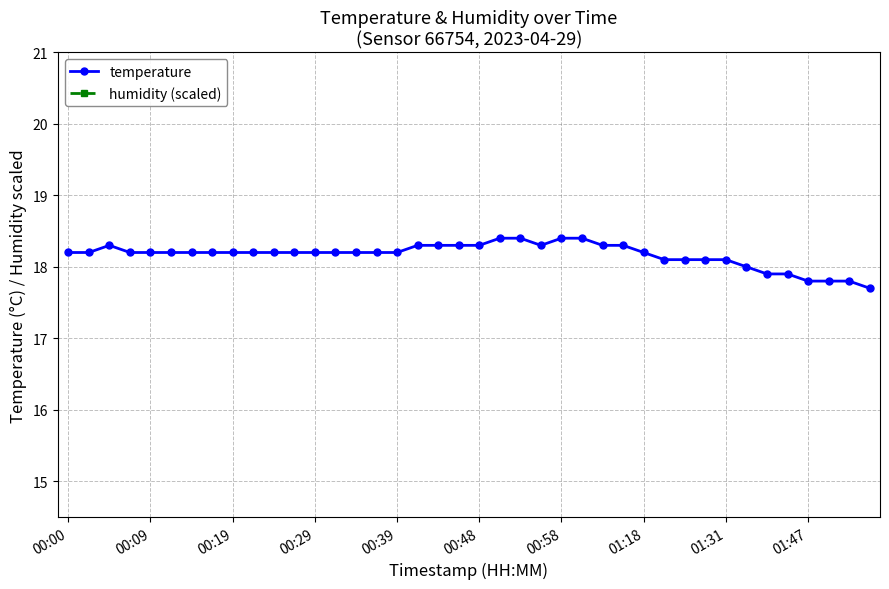

Does the chart have visible grid lines?

Yes